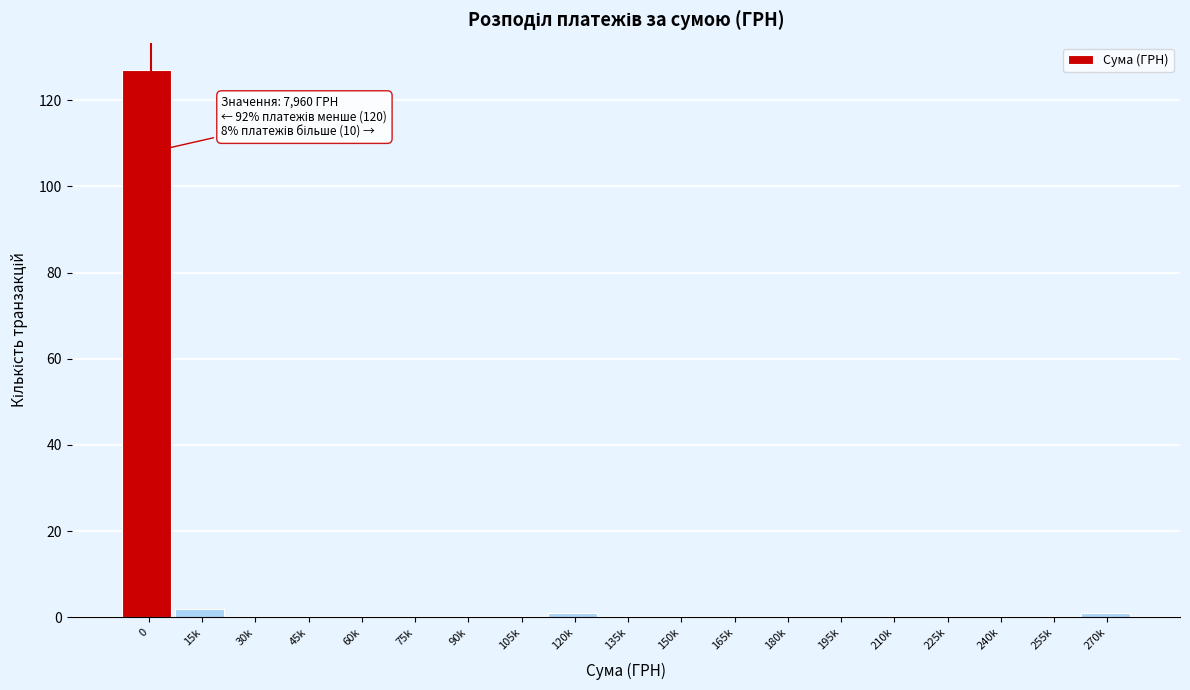

Reading left to right, extract all data points from this chart.

0=127	15k=2	30k=0	45k=0	60k=0	75k=0	90k=0	105k=0	120k=1	135k=0	150k=0	165k=0	180k=0	195k=0	210k=0	225k=0	240k=0	255k=0	270k=1